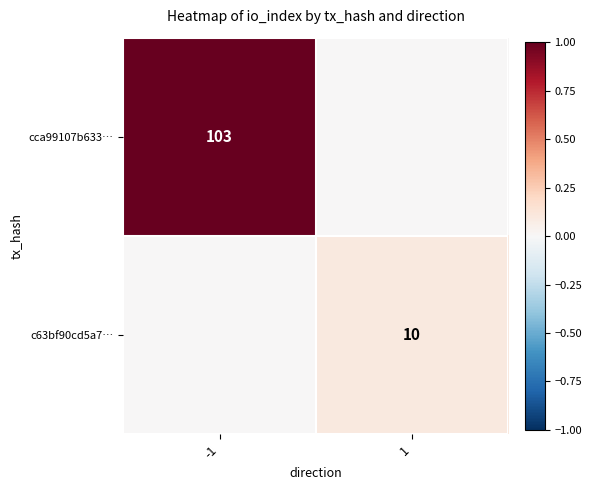

The c63bf90cd5a7… series shows 17 at 1. True or false?

False